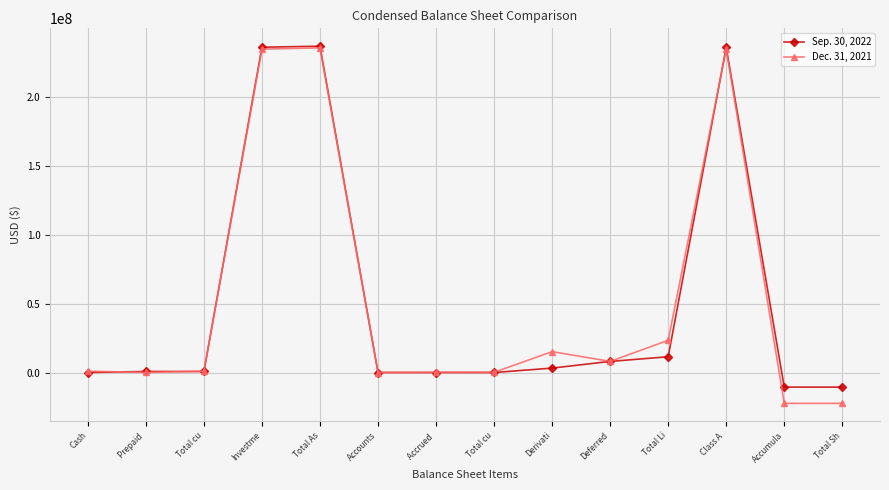

At how many categories does at least one series exceed 215313568?

3